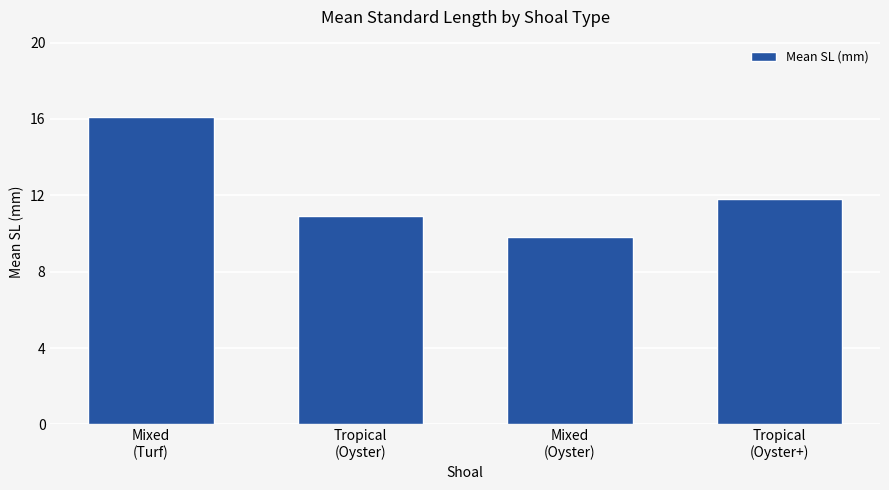

What is the change in value from Mixed
(Turf) to Tropical
(Oyster+)?

-4.3